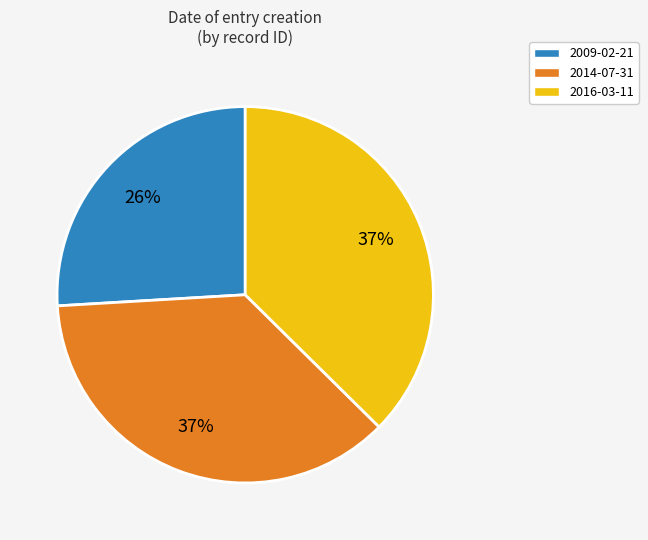

The 2014-07-31 slice represents 46% of the pie. True or false?

False